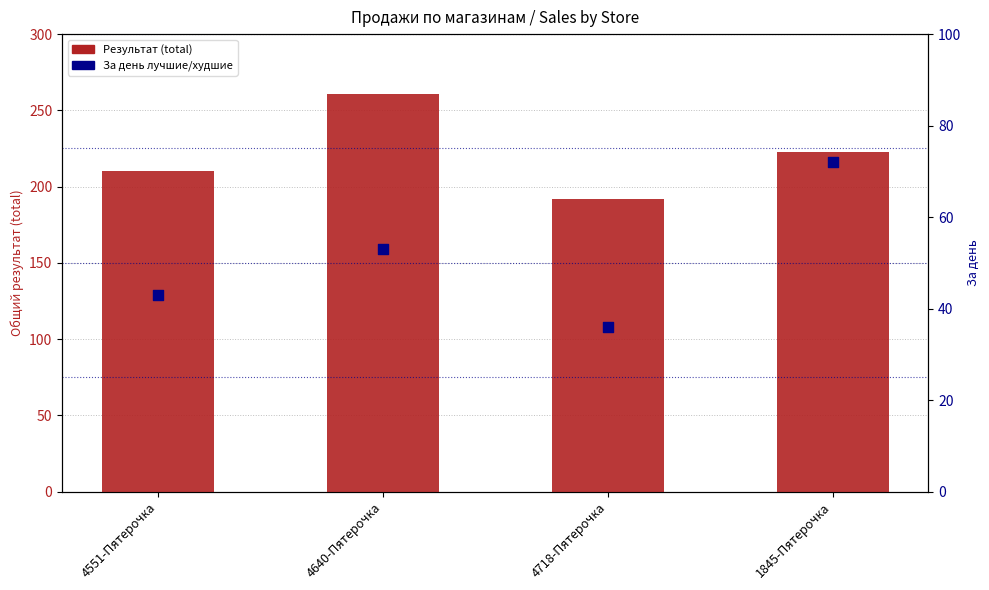

Which series contains the highest Y value?

Результат (total)